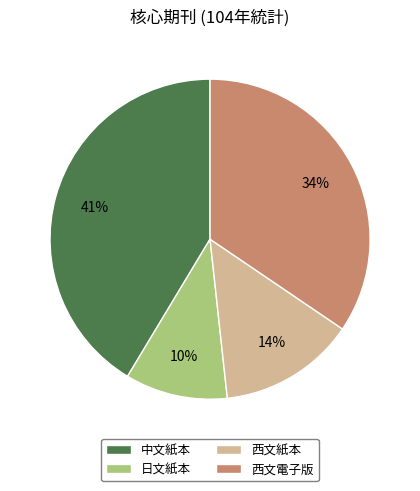

To the nearest percent, what is the average slice percentage?

25%